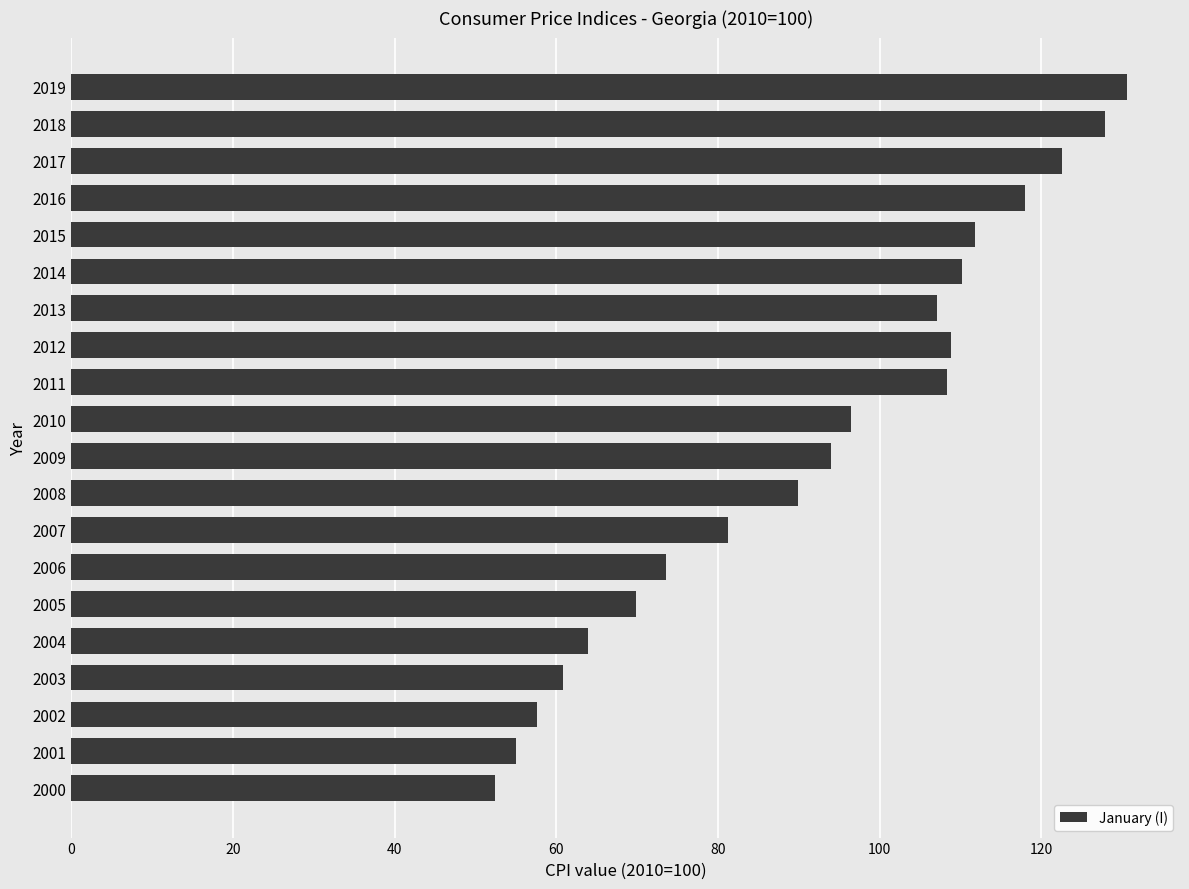

Read the value at 2009.

93.9